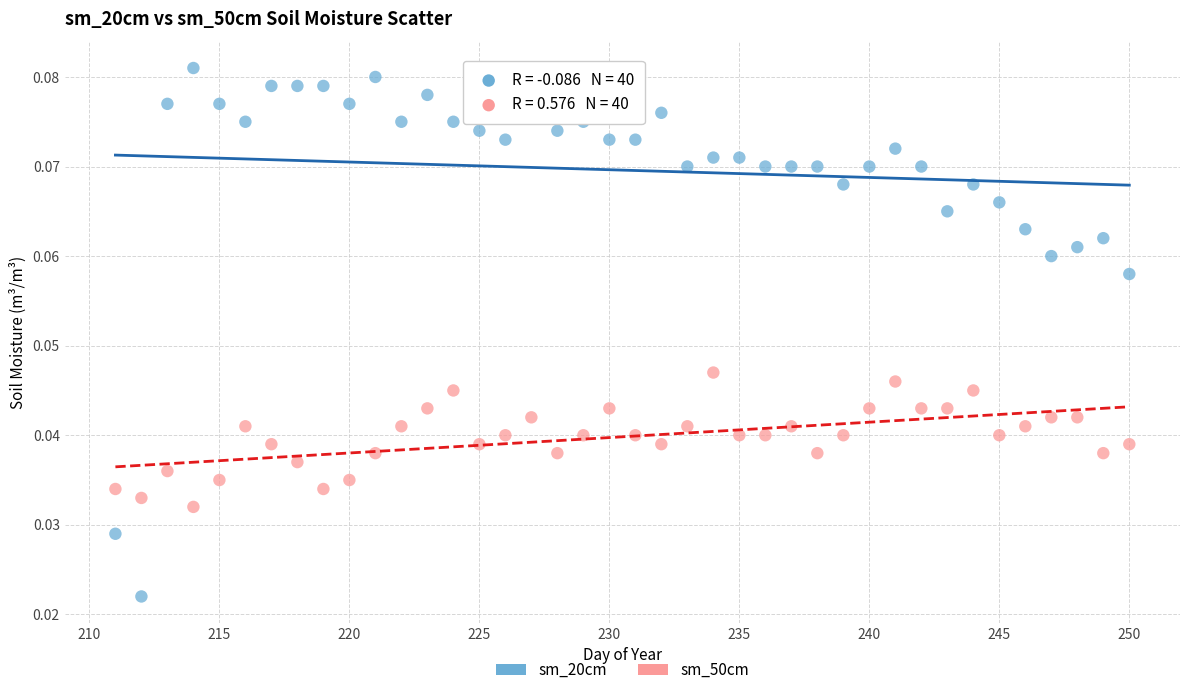

Across all data points, what is the range of X values (max minus min)?

39.0